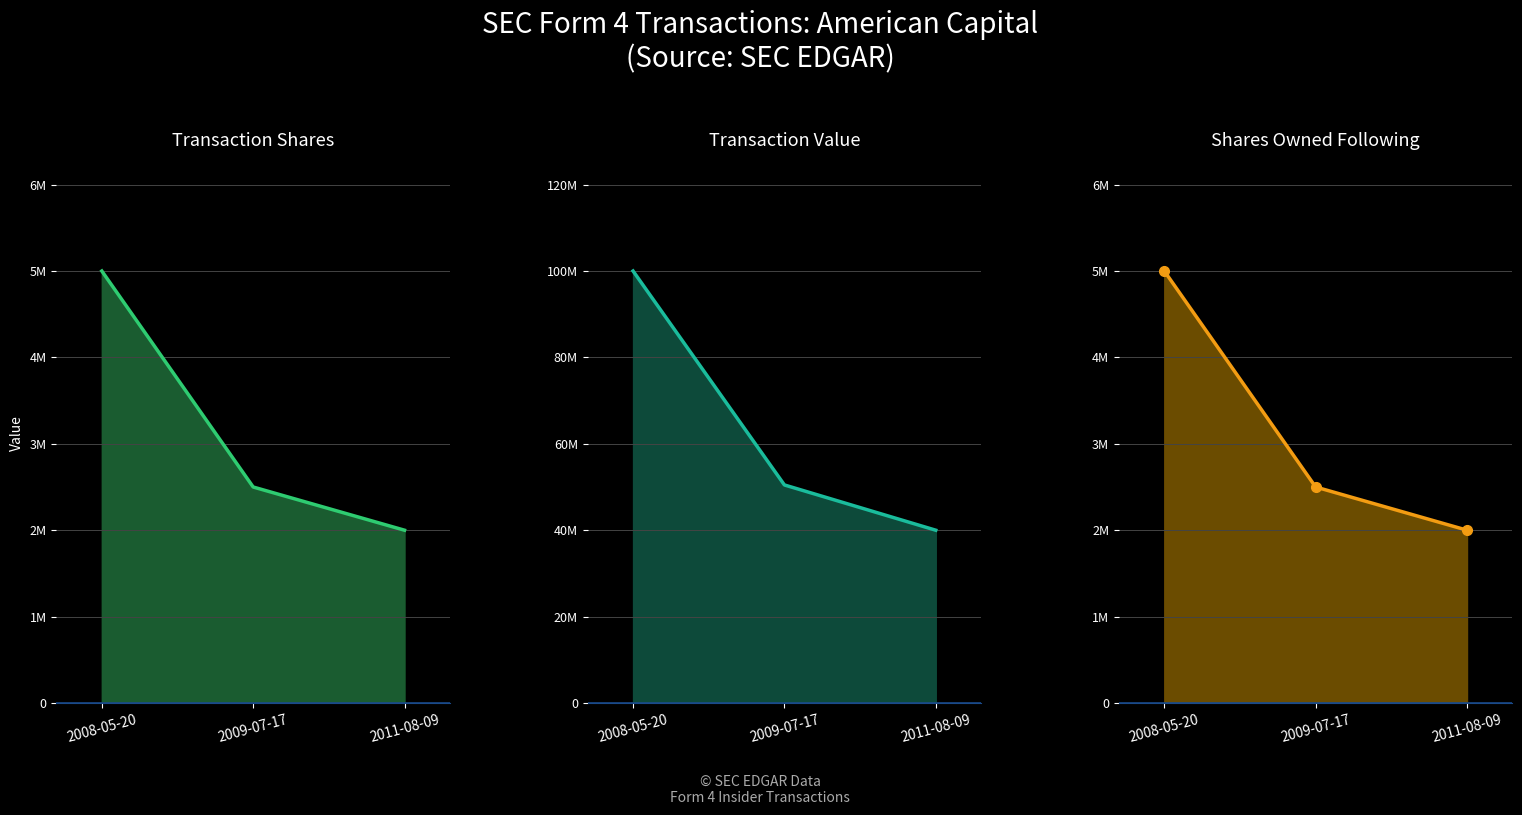

What position from the left is 2008-05-20?

1